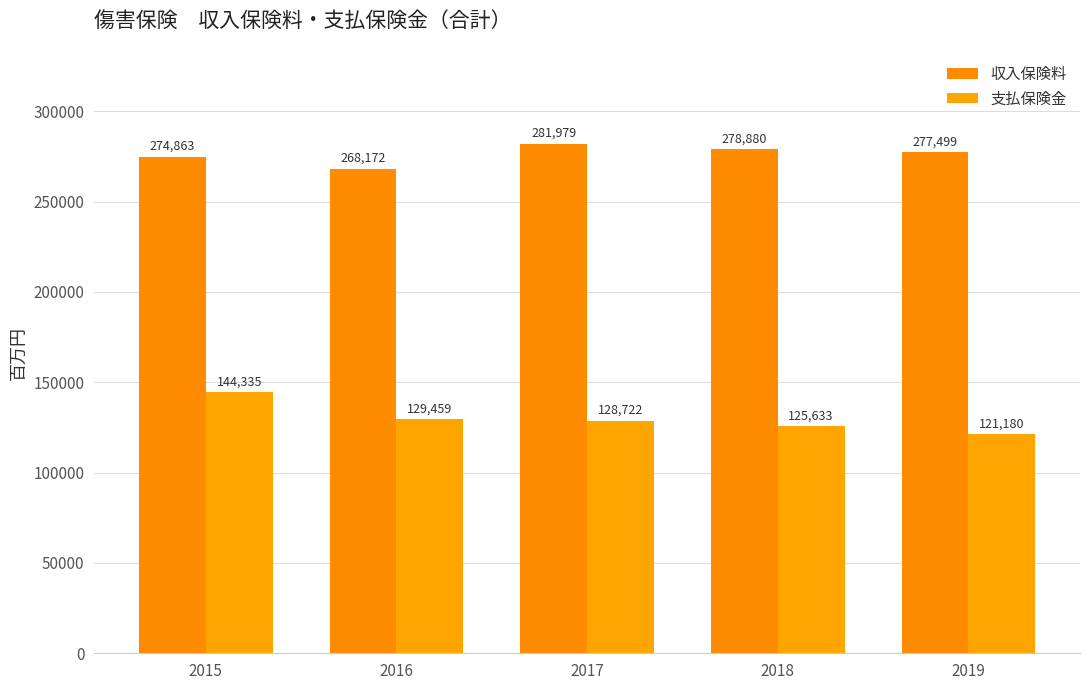

What is the highest value of the 支払保険金 series?

144335